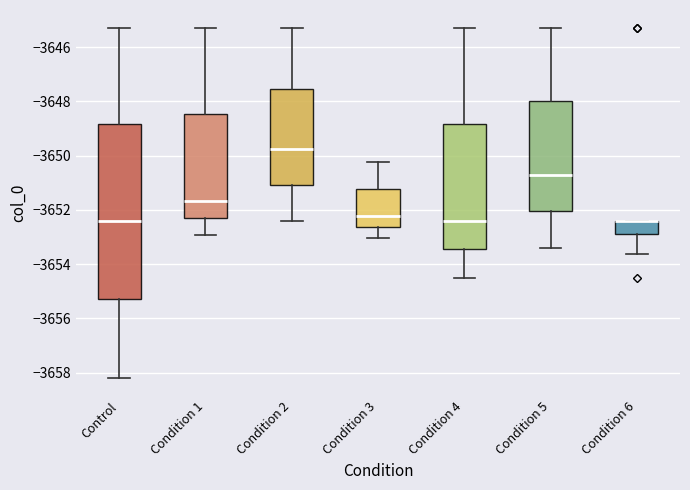

Where does the median line of the box for Condition 5 sit on the y-axis? The values are not printed on the chart, so give them approximately, as read against the axis.

-3650.8